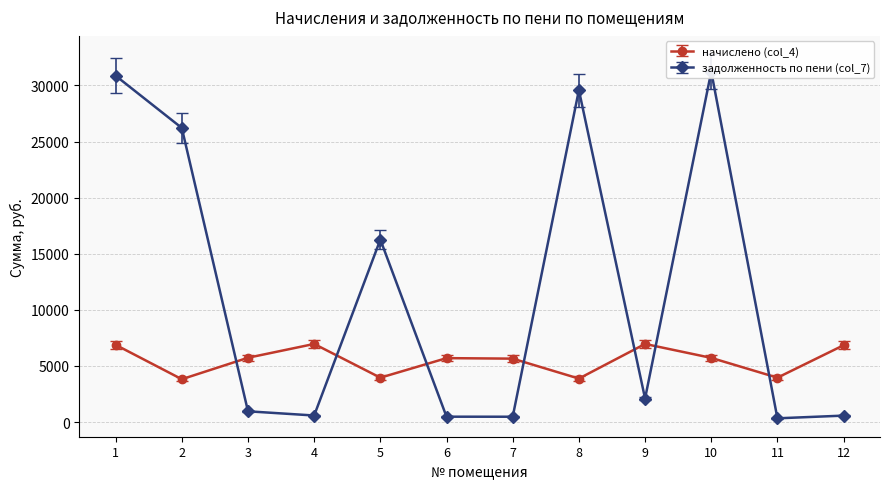

List the labels in order of начислено (col_4) value, largest first.

4, 9, 1, 12, 3, 10, 6, 7, 5, 11, 8, 2